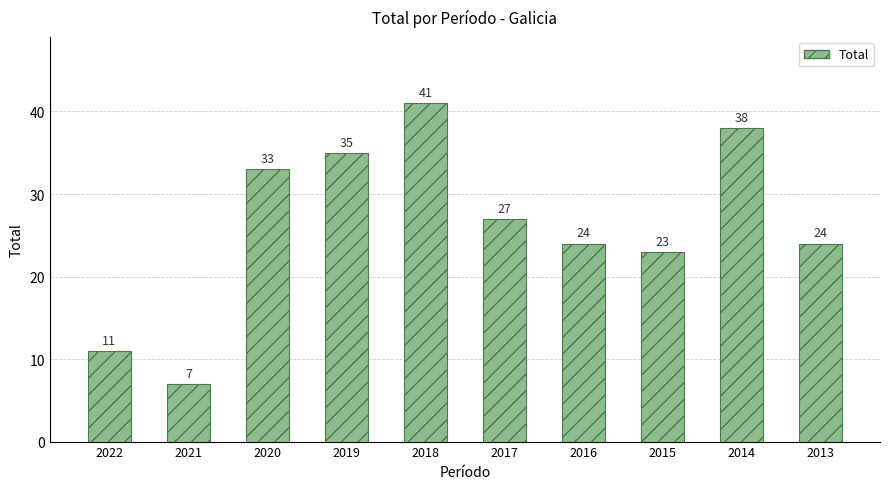

What is the ratio of the value at 2019 to the value at 2021?

5.0